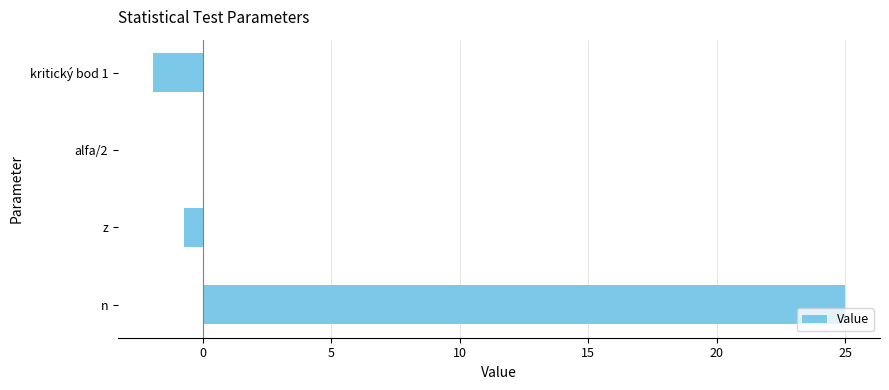

How many data points does each series have?

4